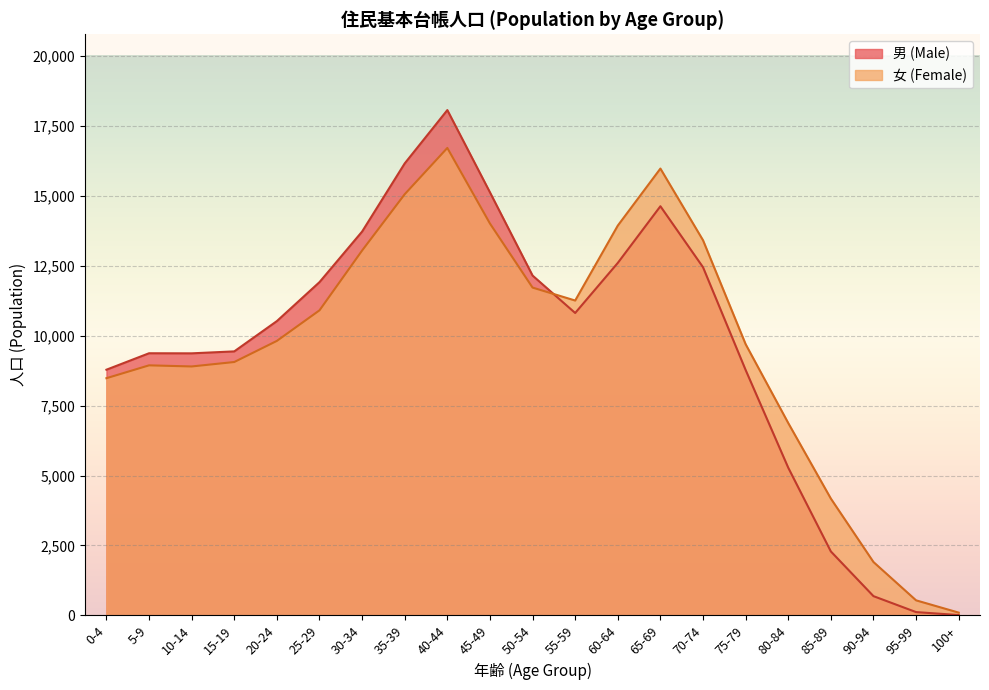

What is the difference between the maximum and second lowest values in the 女 (Female) series?

16174